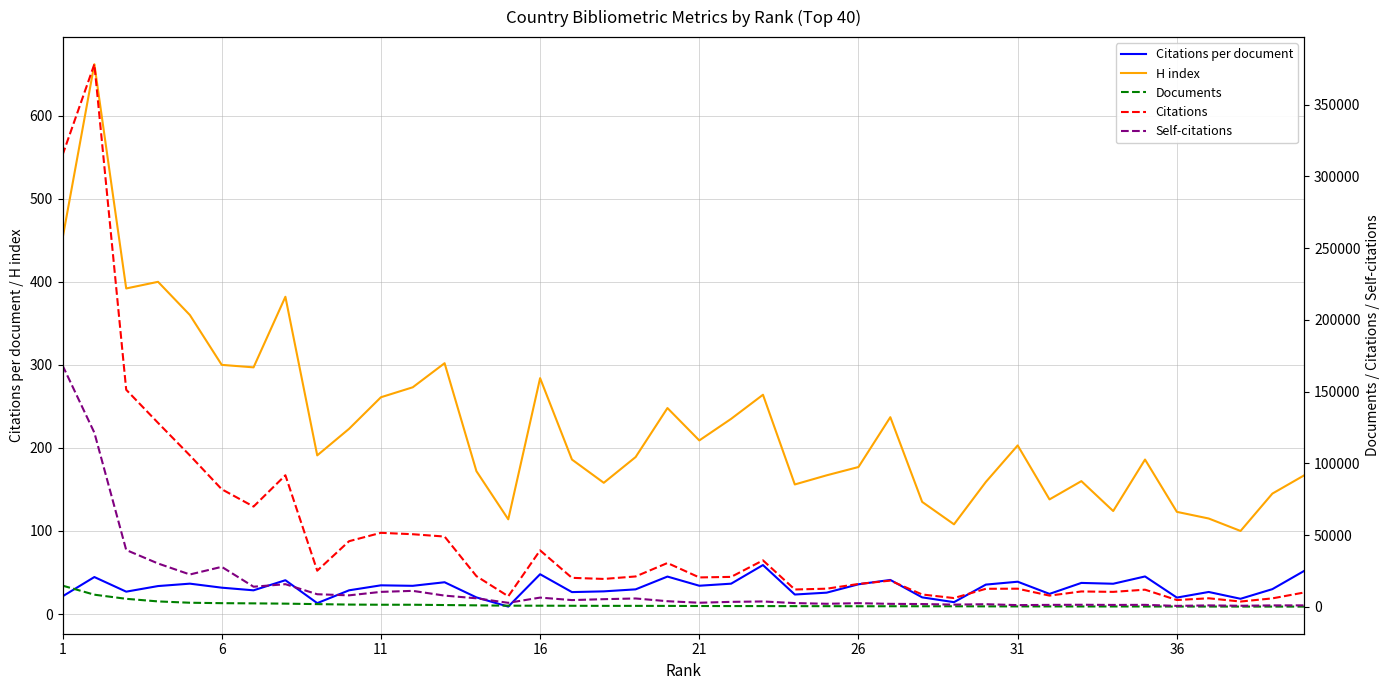

Reading left to right, what are all the values shown in this chart?

Citations per document: 21.3	44.5	26.9	33.7	36.5	31.7	28.5	40.7	13.1	28.5	34.5	34.0	38.2	20.0	8.9	47.9	26.4	27.3	29.7	45.1	34.0	36.5	59.0	23.5	25.7	35.8	41.0	20.1	14.3	35.4	38.9	24.2	37.4	36.4	45.2	19.8	26.5	18.3	29.9	51.9
H index: 452.0	662.0	392.0	400.0	360.0	300.0	297.0	382.0	191.0	223.0	261.0	273.0	302.0	172.0	114.0	284.0	186.0	158.0	189.0	248.0	209.0	235.0	264.0	156.0	167.0	177.0	237.0	135.0	108.0	159.0	203.0	138.0	160.0	124.0	186.0	123.0	115.0	100.0	145.0	167.0
Documents: 14808.0	8495.0	5620.0	3809.0	2887.0	2585.0	2450.0	2254.0	1925.0	1604.0	1494.0	1491.0	1281.0	1071.0	828.0	822.0	767.0	714.0	714.0	678.0	603.0	572.0	550.0	516.0	493.0	446.0	446.0	431.0	430.0	356.0	326.0	324.0	287.0	287.0	265.0	241.0	226.0	203.0	198.0	193.0
Citations: 314834.0	378104.0	151278.0	128208.0	105532.0	81970.0	69893.0	91709.0	25222.0	45771.0	51604.0	50625.0	48999.0	21419.0	7388.0	39375.0	20239.0	19469.0	21198.0	30567.0	20525.0	20894.0	32420.0	12111.0	12674.0	15964.0	18305.0	8643.0	6137.0	12608.0	12676.0	7854.0	10745.0	10459.0	11984.0	4767.0	5997.0	3724.0	5930.0	10025.0
Self-citations: 168266.0	121365.0	39626.0	30236.0	22576.0	27899.0	14045.0	15814.0	8804.0	8036.0	10456.0	11159.0	7852.0	5978.0	2831.0	6467.0	4735.0	5364.0	5860.0	3947.0	2884.0	3499.0	3770.0	2654.0	2157.0	2583.0	2113.0	1979.0	1576.0	1864.0	1231.0	1394.0	1480.0	1361.0	1412.0	699.0	1044.0	776.0	1034.0	1059.0